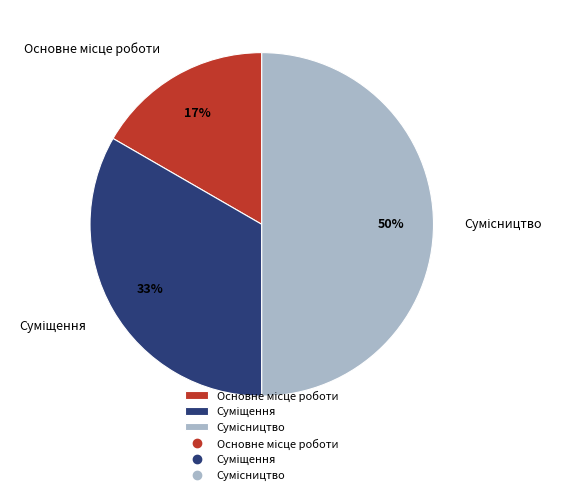

To the nearest percent, what is the difference between the largest and smallest slice percentages?

33%